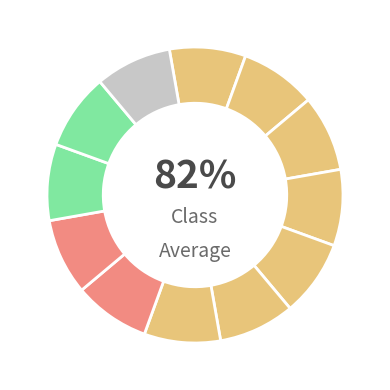

Does 28 account for over 50% of the chart?

No